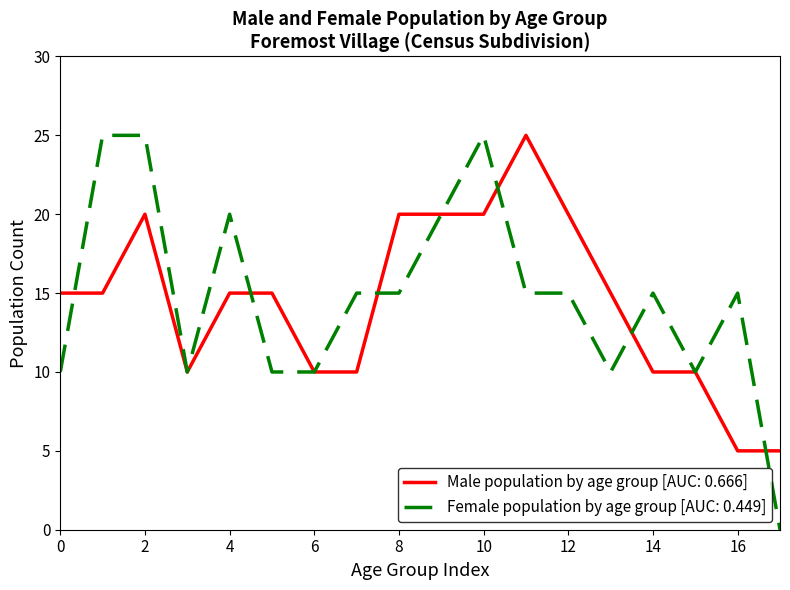

What is the minimum value for Male population by age group [AUC: 0.666]?

5